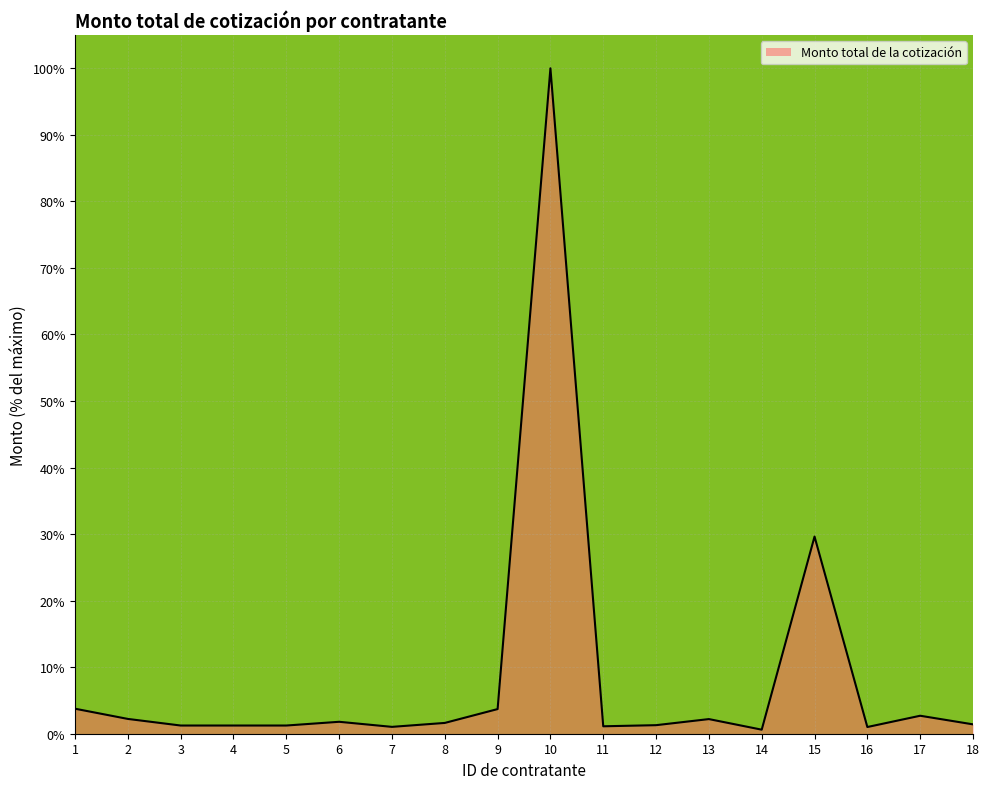

What is the greatest value displayed?

100.0